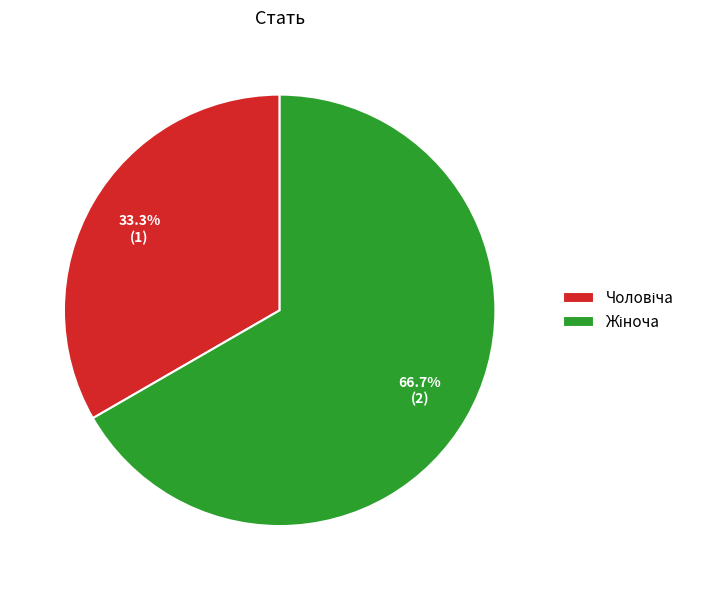

Does any single category account for the majority?

Yes